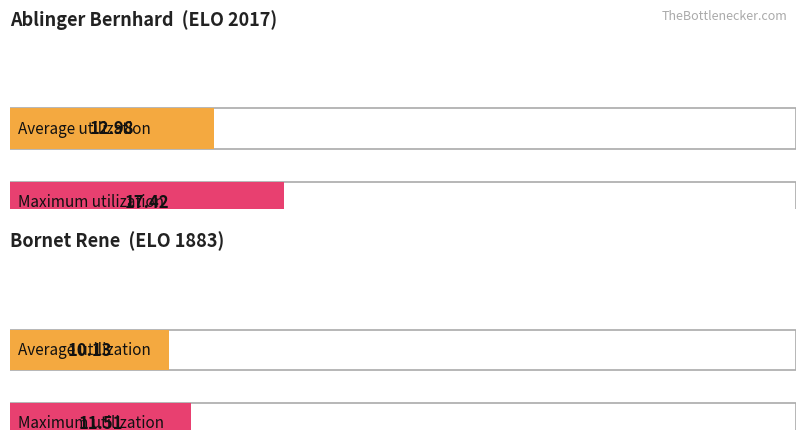

Count the number of data series in this chart.

2